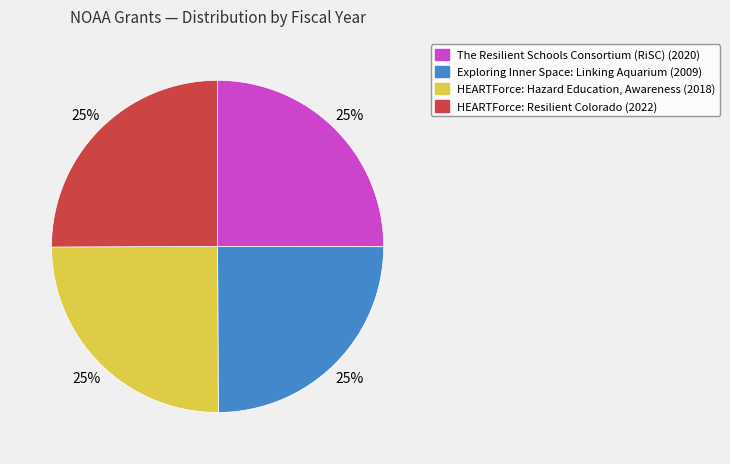

Approximately how many times larger is the value at HEARTForce: Resilient Colorado compared to HEARTForce: Hazard Education, Awareness?

1.0